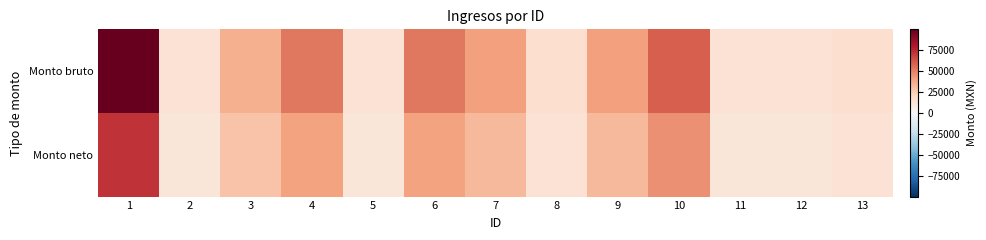

Reading left to right, transcribe all the data shown in this chart.

Monto bruto: 1=99967.0	2=14360.0	3=35248.0	4=52430.0	5=14360.0	6=52430.0	7=40800.0	8=16912.0	9=40800.0	10=59687.0	11=14360.0	12=14360.0	13=16912.0
Monto neto: 1=72574.0	2=12401.8	3=28352.7	4=40380.1	5=12401.8	6=40380.1	7=32239.1	8=14408.7	9=32239.1	10=45460.0	11=12401.8	12=12401.8	13=14408.7